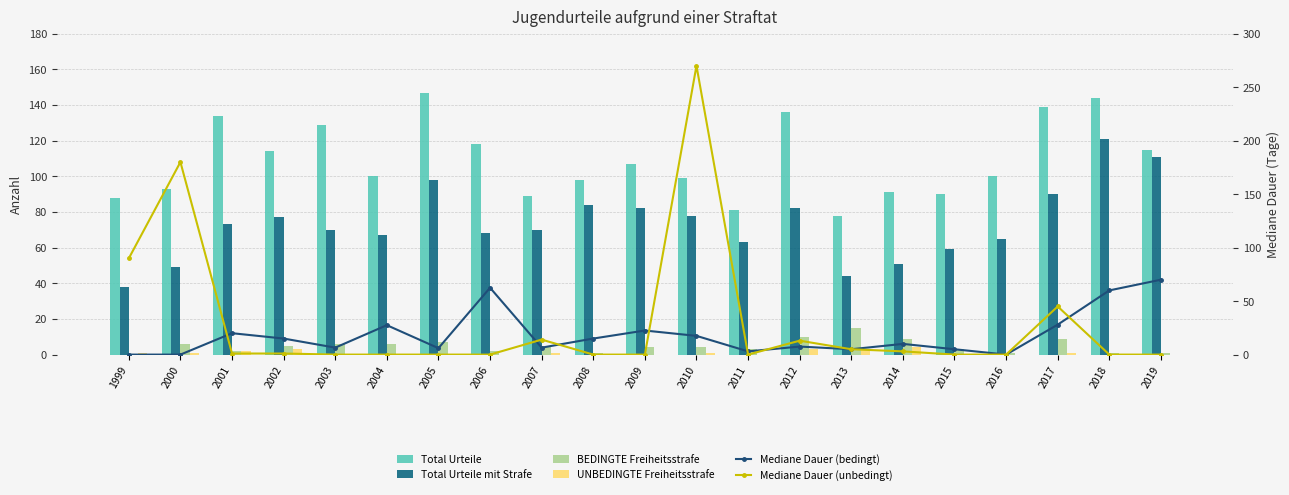

What is the average value of the UNBEDINGTE Freiheitsstrafe series?

1.0